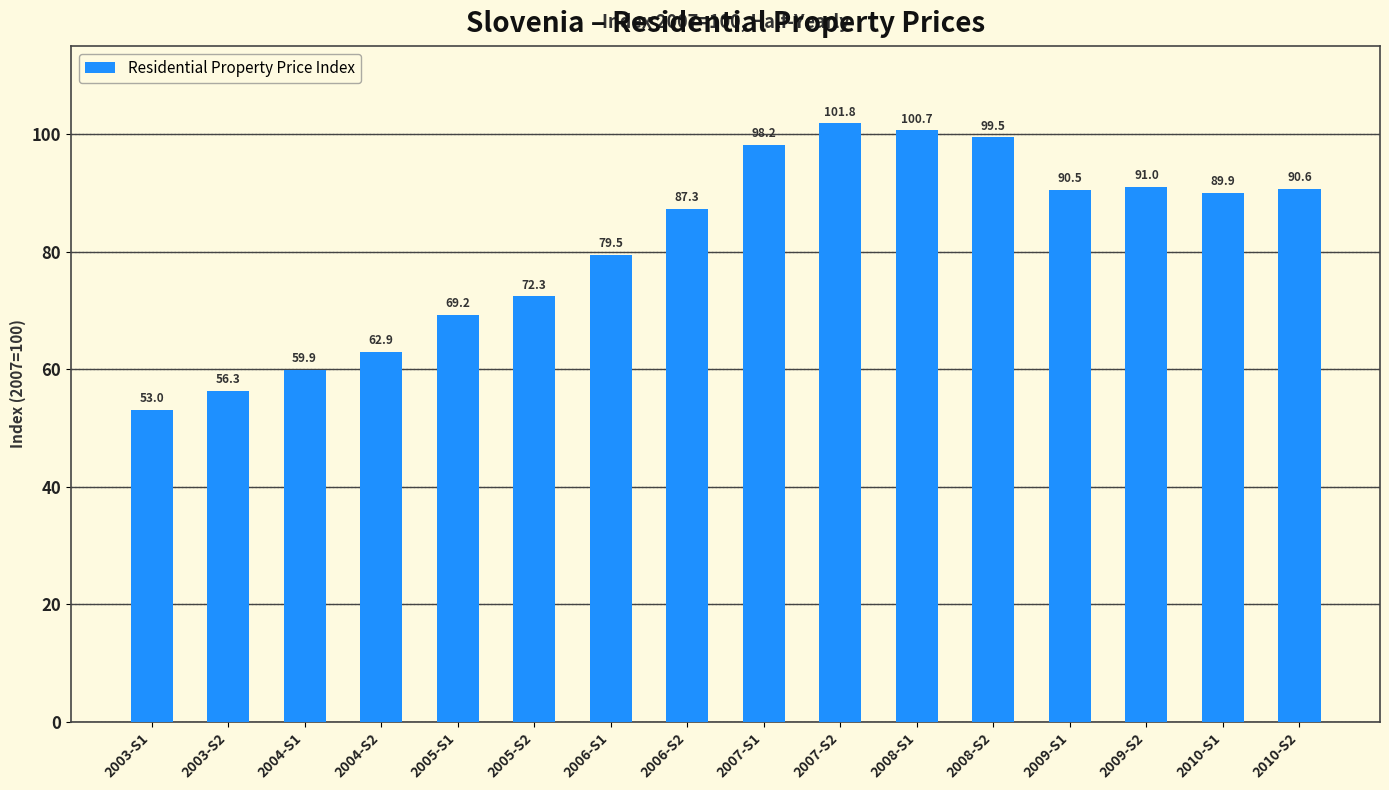

What is the value of the 5th bar from the left?

69.2